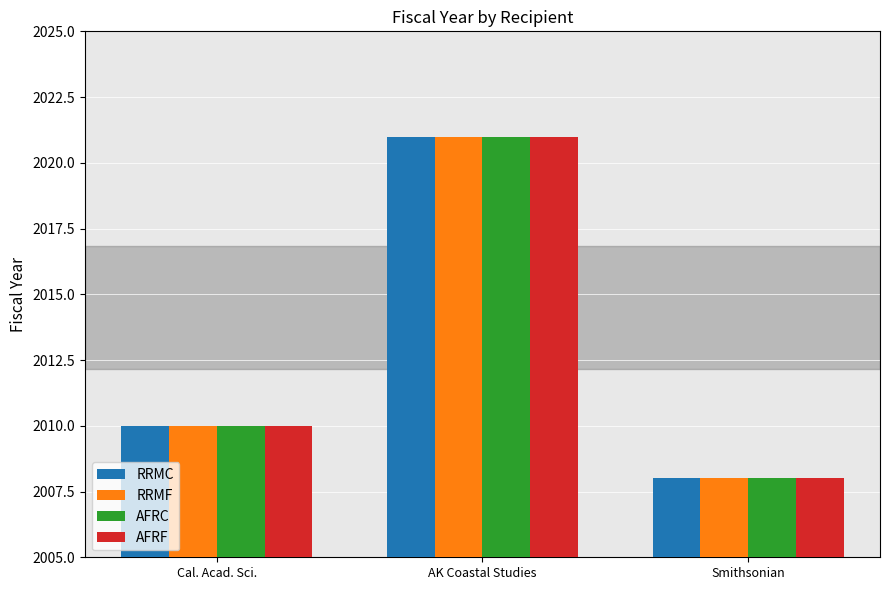

Reading right to left, transcribe all the data shown in this chart.

RRMC: Smithsonian=2008	AK Coastal Studies=2021	Cal. Acad. Sci.=2010
RRMF: Smithsonian=2008	AK Coastal Studies=2021	Cal. Acad. Sci.=2010
AFRC: Smithsonian=2008	AK Coastal Studies=2021	Cal. Acad. Sci.=2010
AFRF: Smithsonian=2008	AK Coastal Studies=2021	Cal. Acad. Sci.=2010